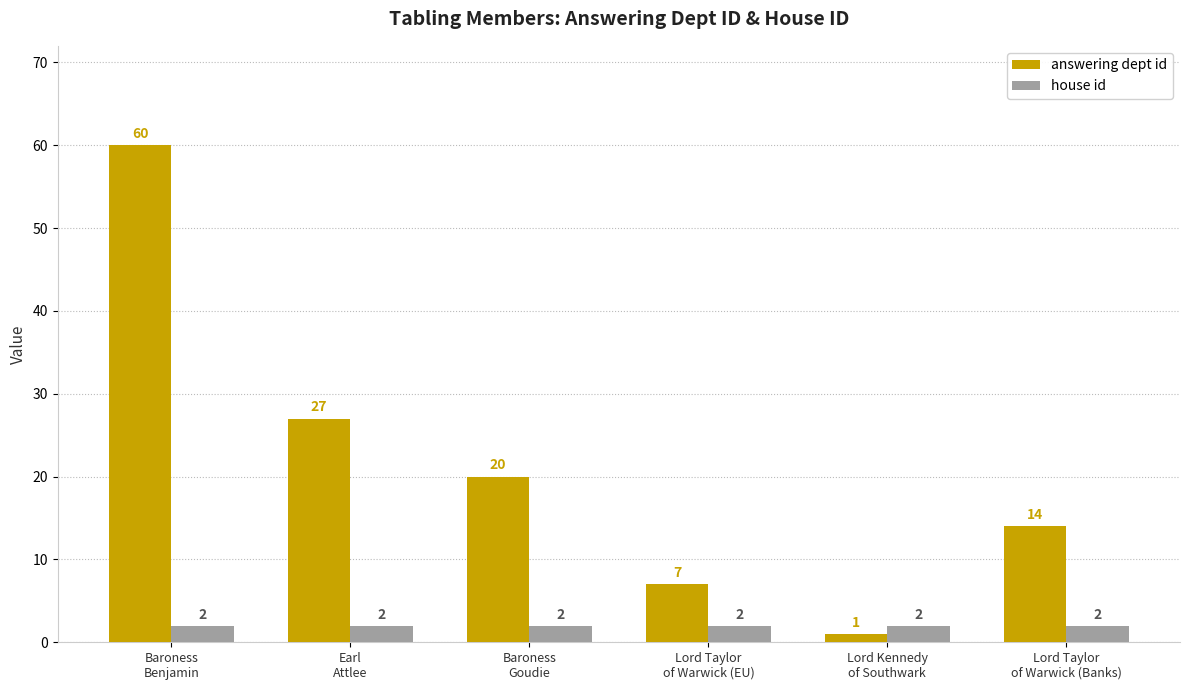

At which label does answering dept id first exceed 20?

Baroness
Benjamin